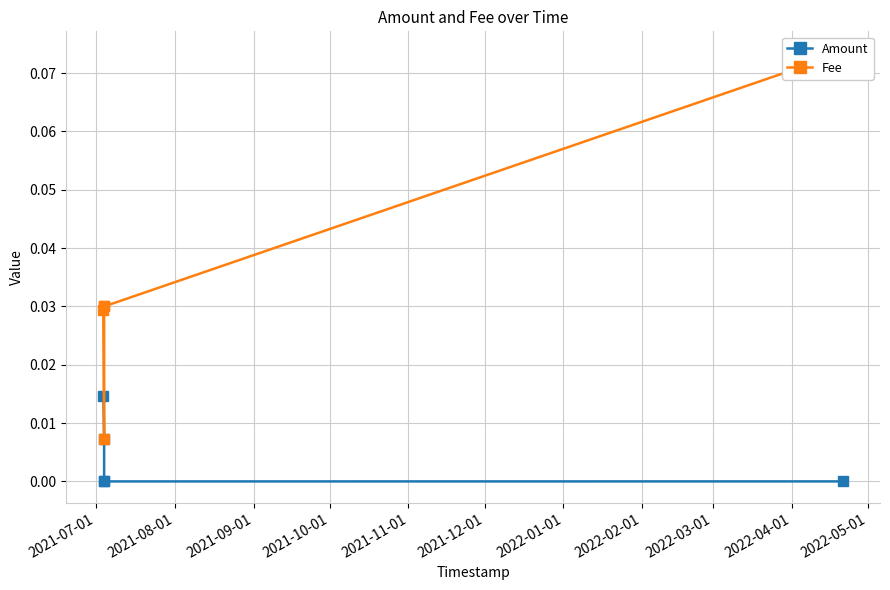

In Amount, how many points are lower than both neighbors (excluding endpoints)?

1